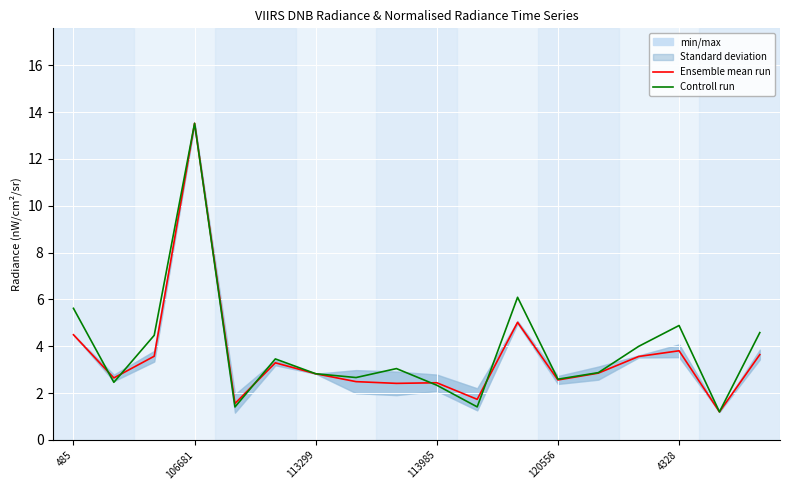

At which label does Controll run reach its peak?

106681